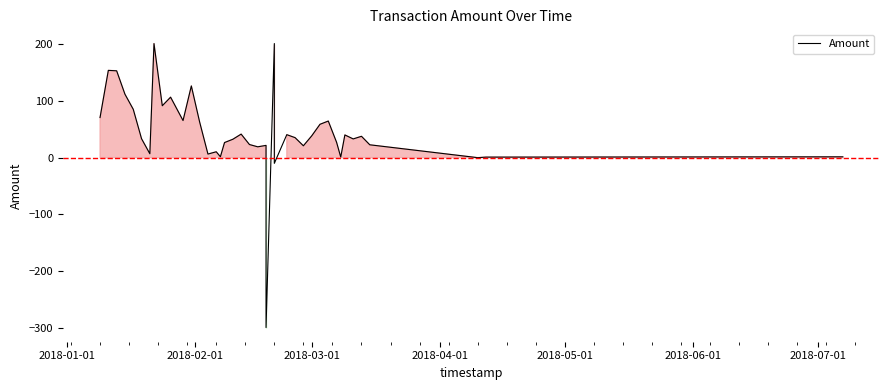

How many negative values are there?

2